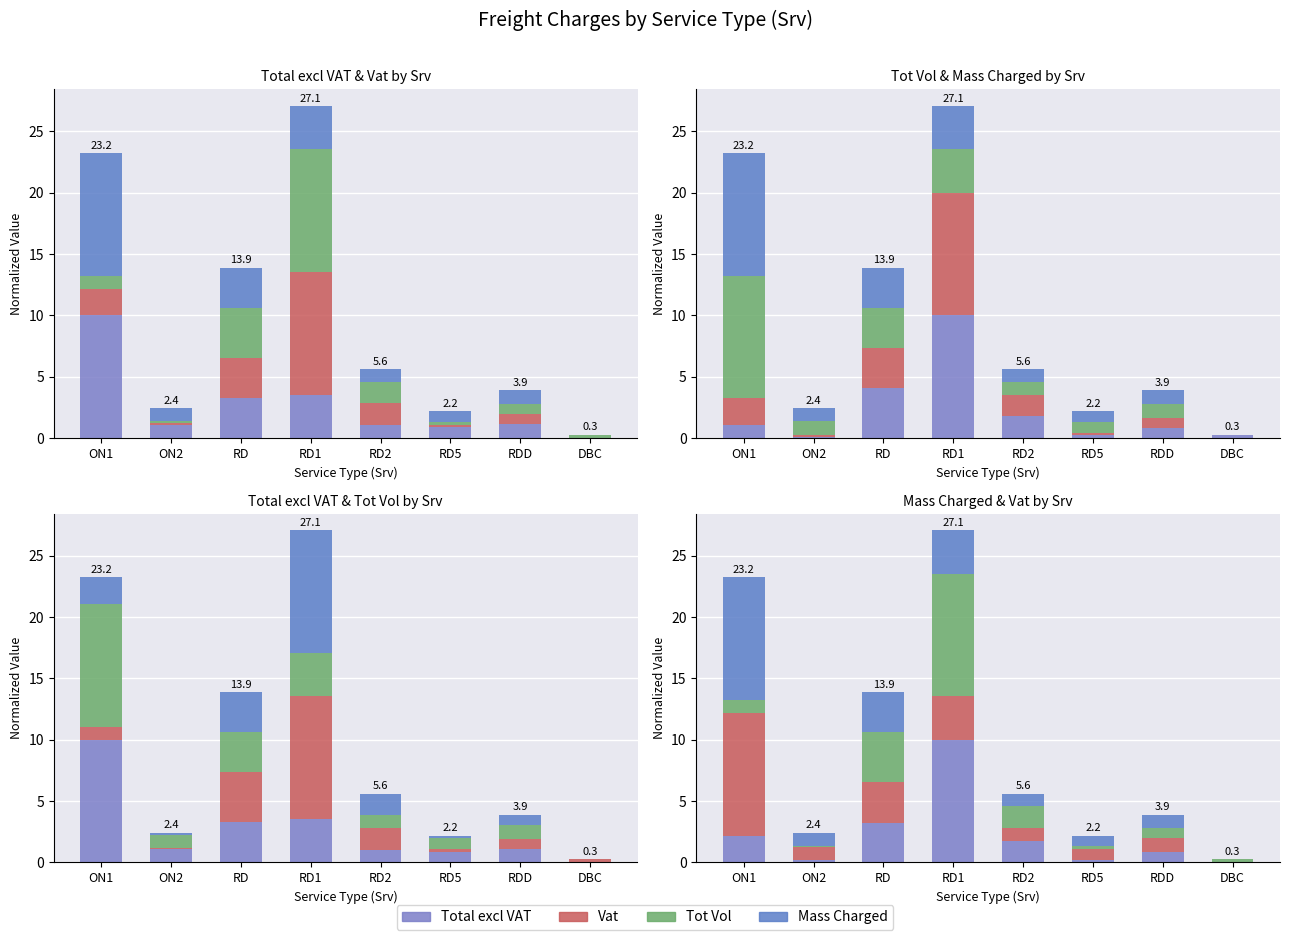

What is the difference between the Tot Vol values at DBC and RDD?

0.5